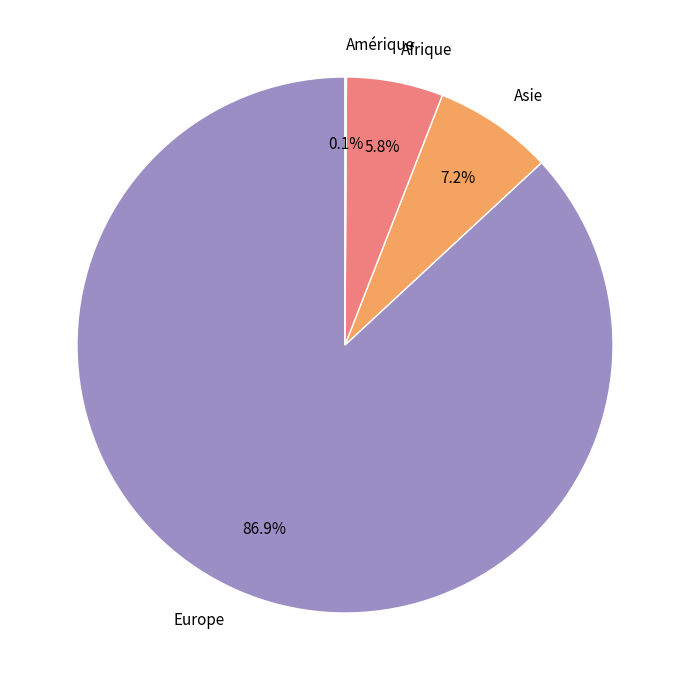

Which category has the biggest portion of the pie?

Europe